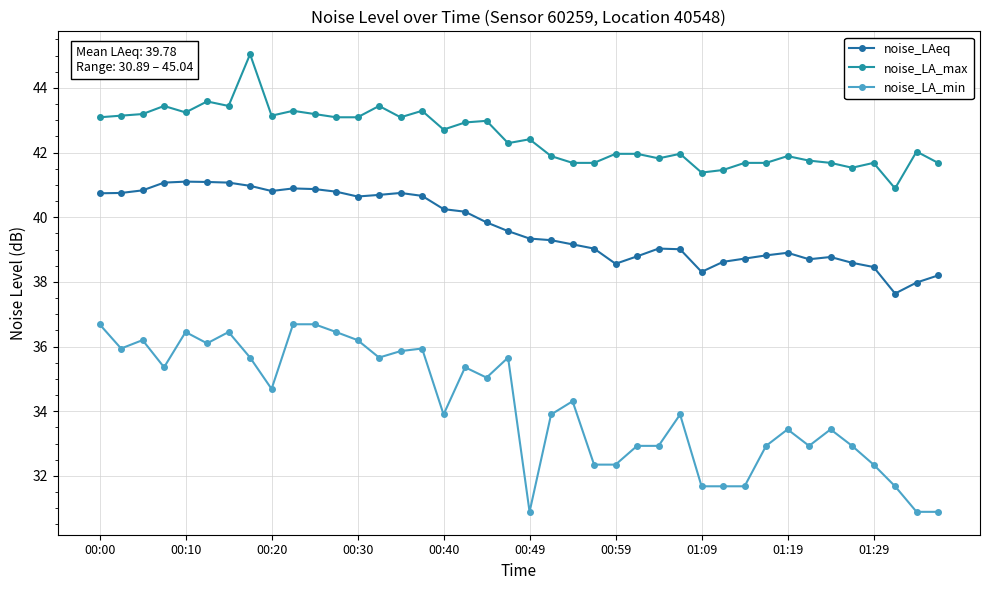

Reading right to left, extract all data points from this chart.

noise_LAeq: 38.2	38.0	37.6	38.5	38.6	38.8	38.7	38.9	38.8	38.7	38.6	38.3	39.0	39.0	38.8	38.6	39.0	39.2	39.3	39.3	39.6	39.8	40.2	40.2	40.7	40.8	40.7	40.6	40.8	40.9	40.9	40.8	41.0	41.1	41.1	41.1	41.1	40.8	40.8	40.7
noise_LA_max: 41.7	42.0	40.9	41.7	41.5	41.7	41.8	41.9	41.7	41.7	41.5	41.4	42.0	41.8	42.0	42.0	41.7	41.7	41.9	42.4	42.3	43.0	42.9	42.7	43.3	43.1	43.4	43.1	43.1	43.2	43.3	43.1	45.0	43.4	43.6	43.2	43.4	43.2	43.1	43.1
noise_LA_min: 30.9	30.9	31.7	32.4	32.9	33.4	32.9	33.4	32.9	31.7	31.7	31.7	33.9	32.9	32.9	32.4	32.4	34.3	33.9	30.9	35.7	35.0	35.4	33.9	35.9	35.9	35.7	36.2	36.5	36.7	36.7	34.7	35.7	36.5	36.1	36.5	35.4	36.2	35.9	36.7